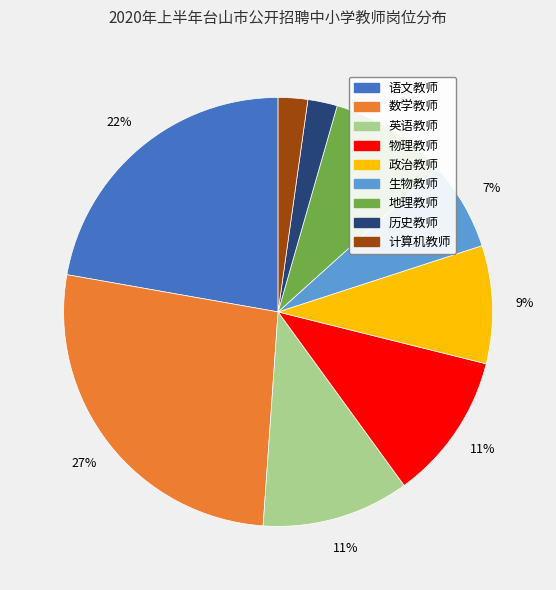

Approximately how many times larger is the value at 政治教师 compared to 地理教师?

1.0